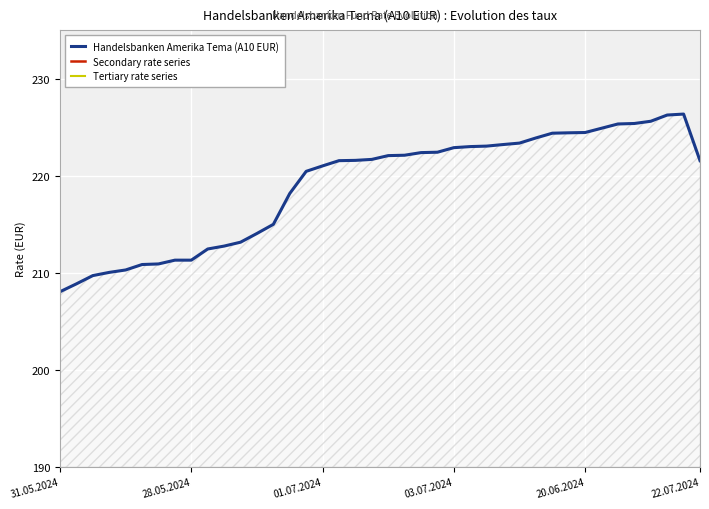

What is the lowest value of the Handelsbanken Amerika Tema (A10 EUR) series?

208.1